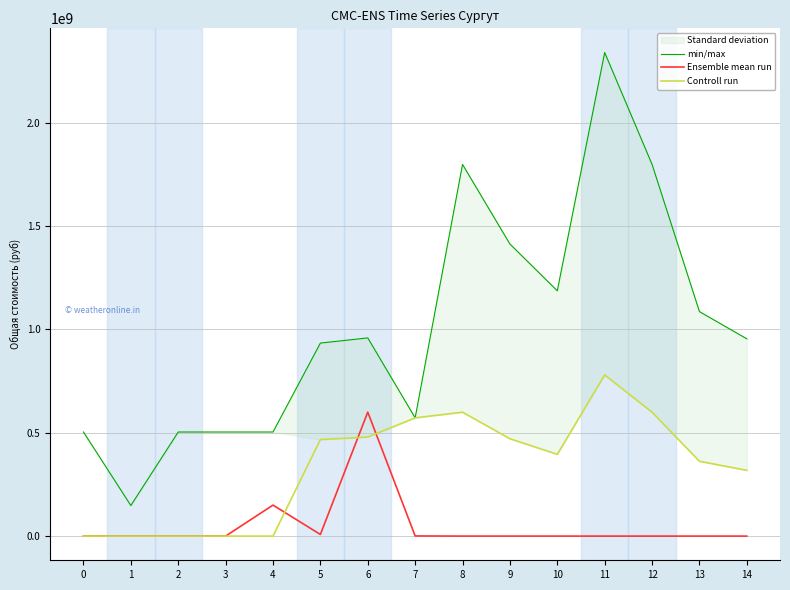

Is it true that min/max equals 804883318.4 at 3?

False